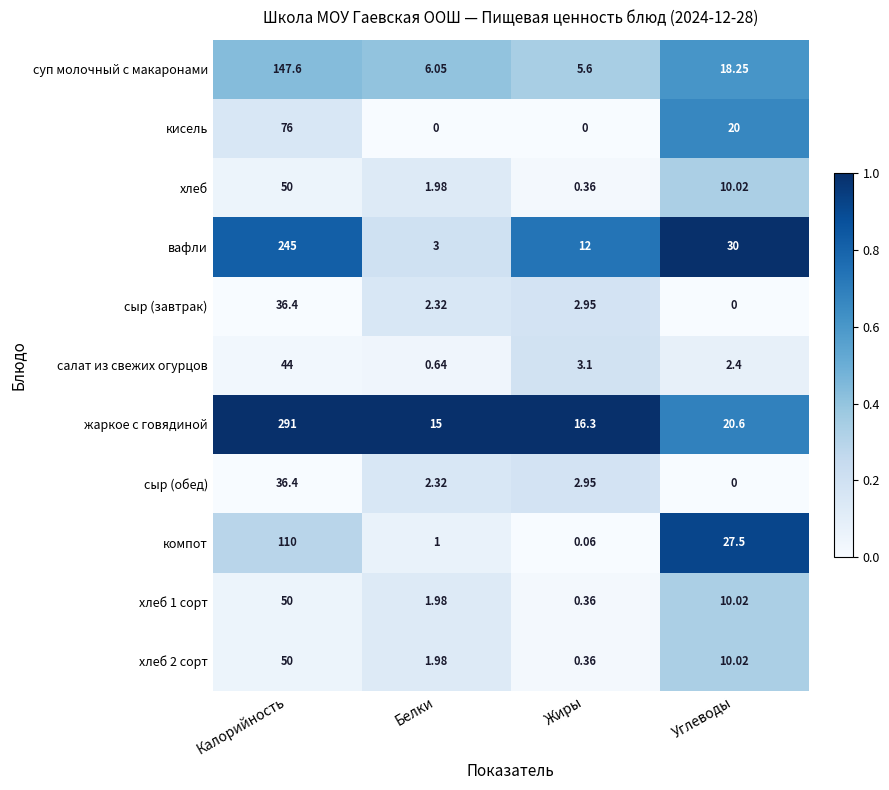

Rank the categories by суп молочный с макаронами value from highest to lowest.

Калорийность, Углеводы, Белки, Жиры